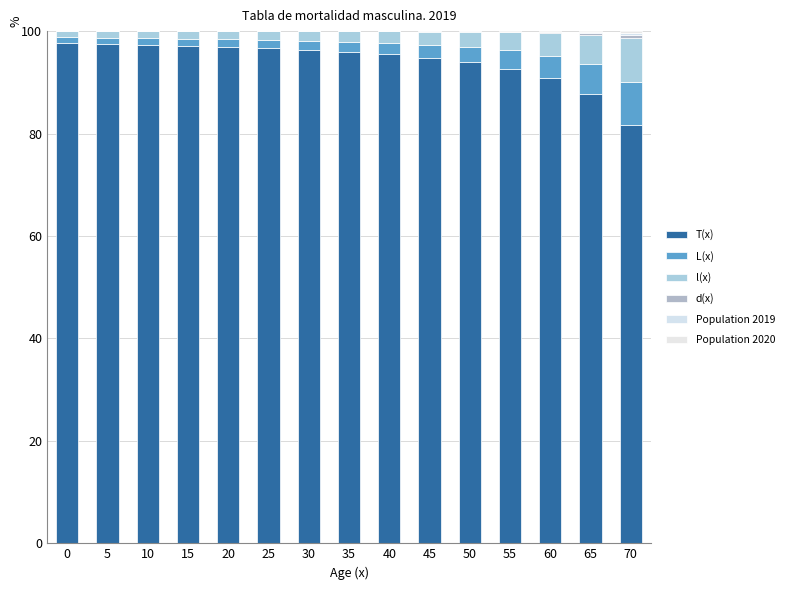

The L(x) series shows 5.8 at 65. True or false?

True